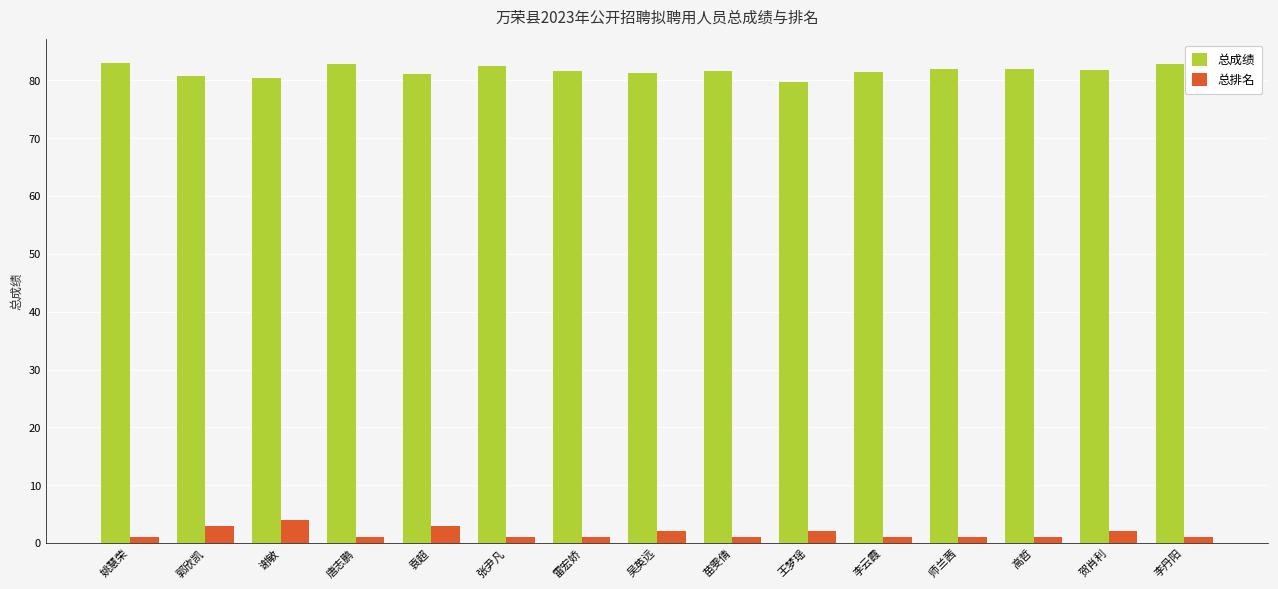

What is the maximum value for 总排名?

4.0